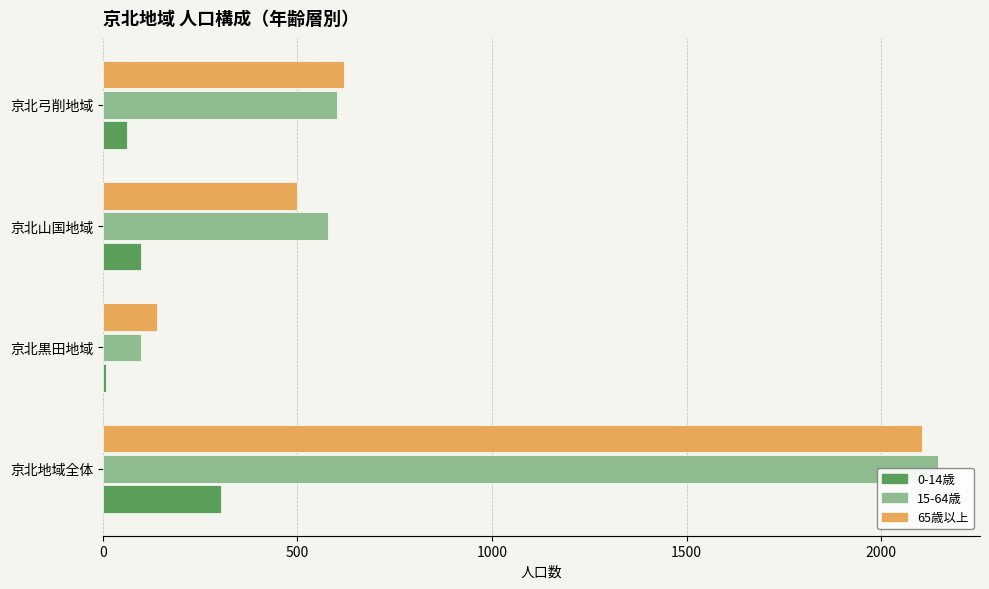

What is the minimum value for 0-14歳?

9